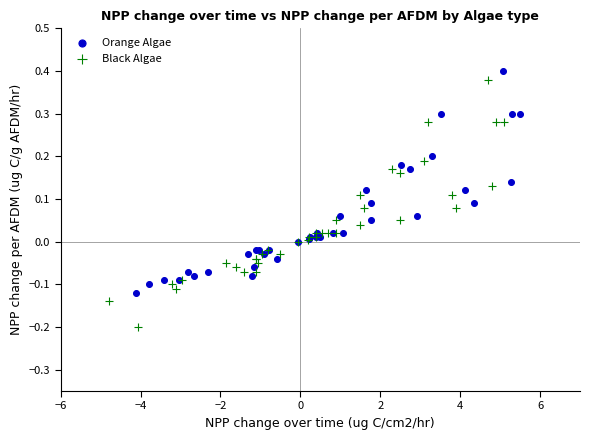

Which series has the widest spread of Y values?

Black Algae